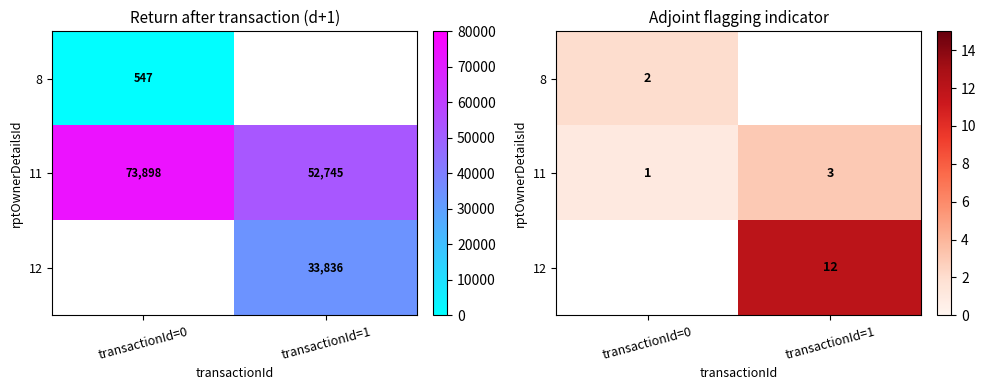

What is the sum of the 11 values at transactionId=1 and transactionId=0?

4.0